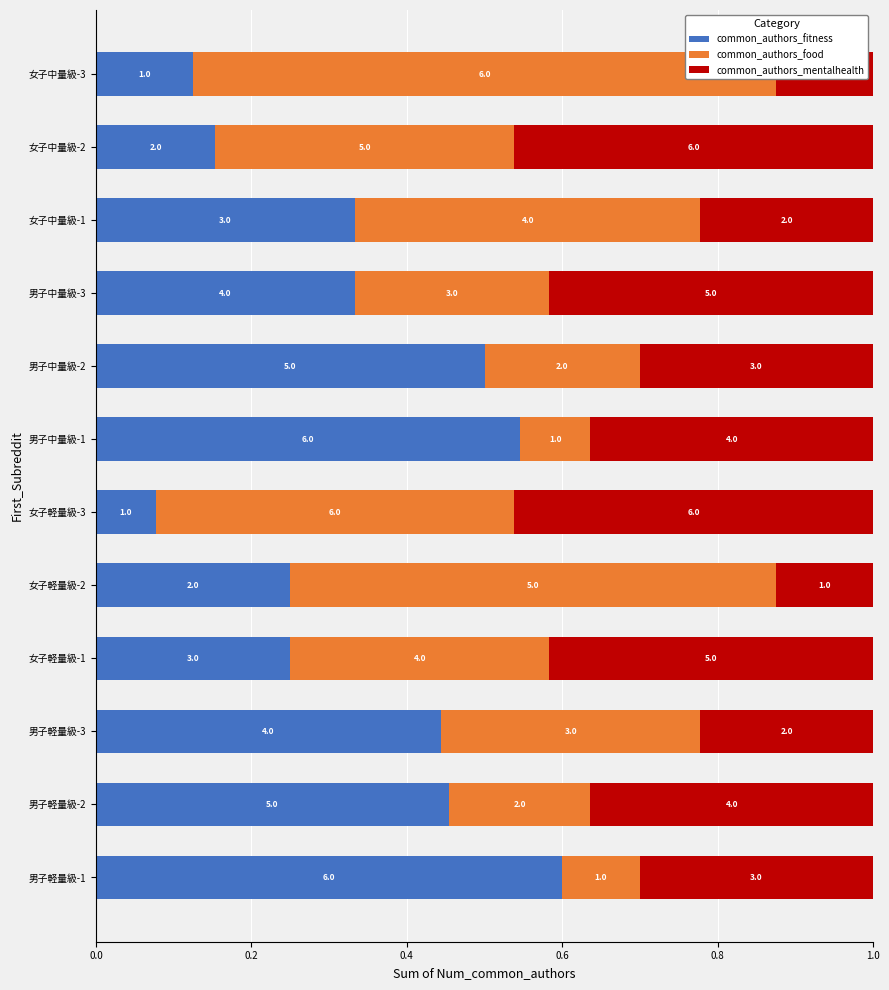

Which series has the largest range (max minus min)?

common_authors_food